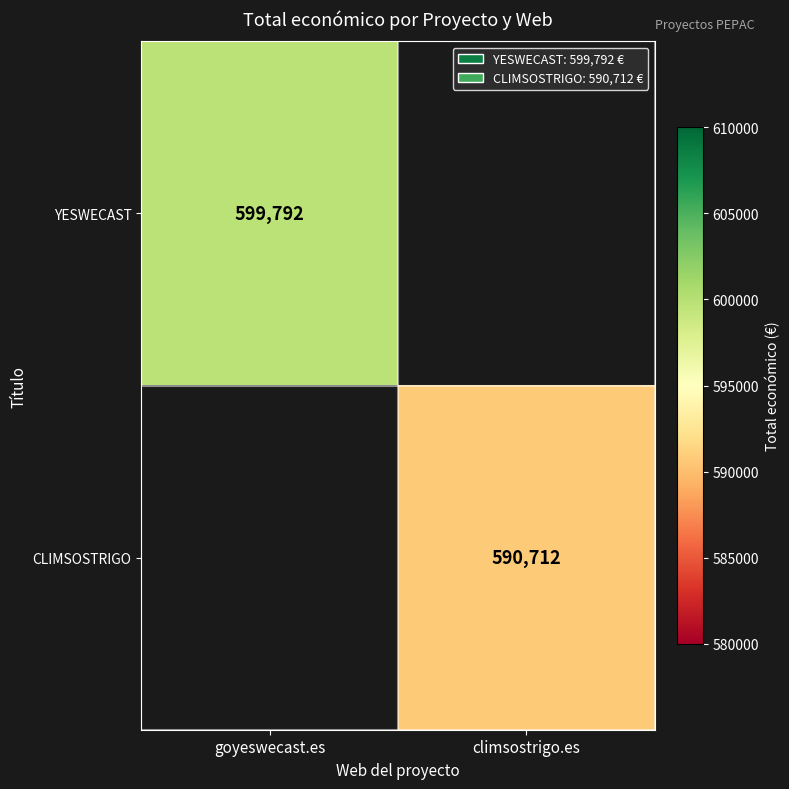

Count the number of data series in this chart.

2